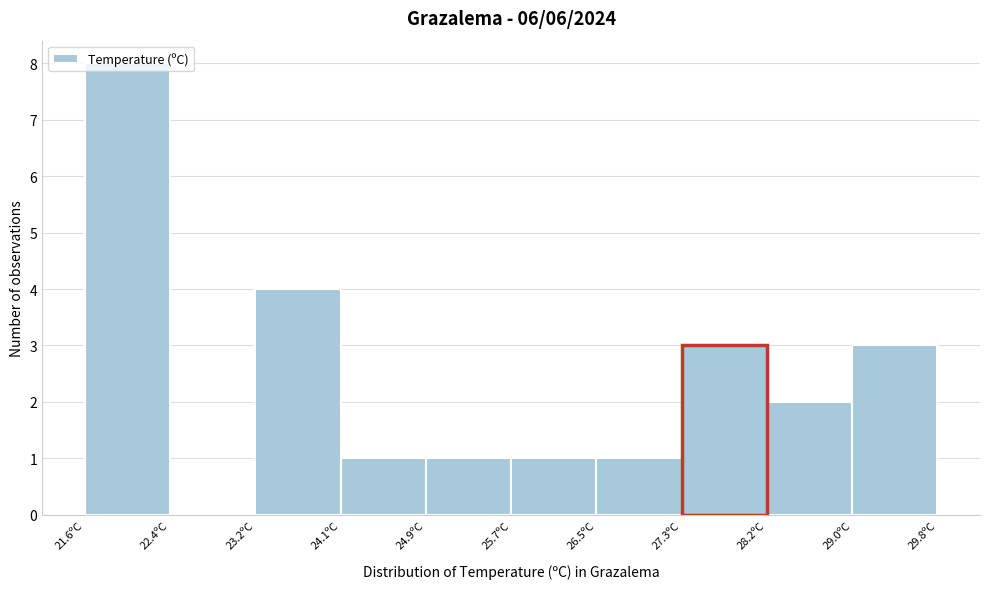

Reading left to right, list every bar in this chart as the range it spans on the x-axis followed by its height. Neither the bar edges nor the heights are printed on the chart, so give them approximately, as read against the axes.

21.60 to 22.42: 8
22.42 to 23.24: 0
23.24 to 24.06: 4
24.06 to 24.88: 1
24.88 to 25.70: 1
25.70 to 26.52: 1
26.52 to 27.34: 1
27.34 to 28.16: 3
28.16 to 28.98: 2
28.98 to 29.80: 3